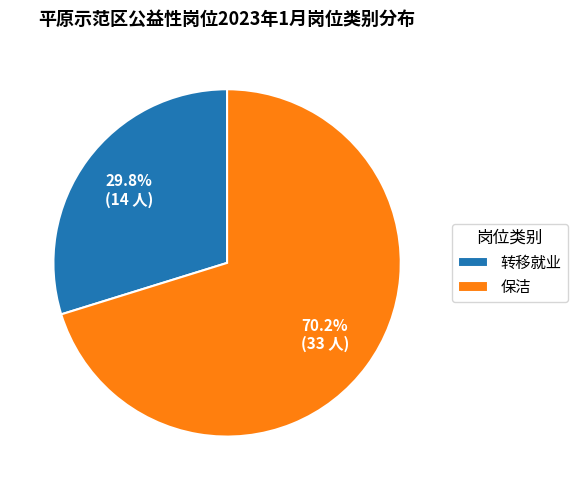

Between 保洁 and 转移就业, which is larger?

保洁